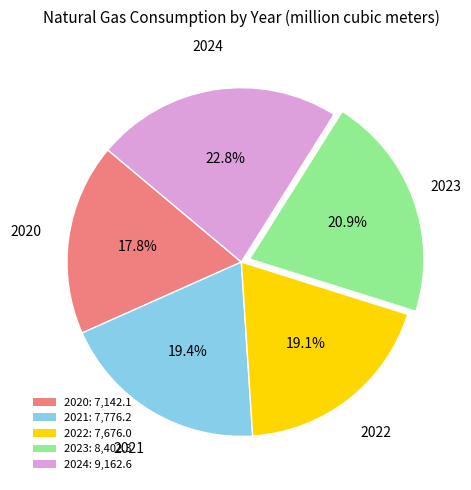

To the nearest percent, what is the difference between the largest and smallest slice percentages?

5%